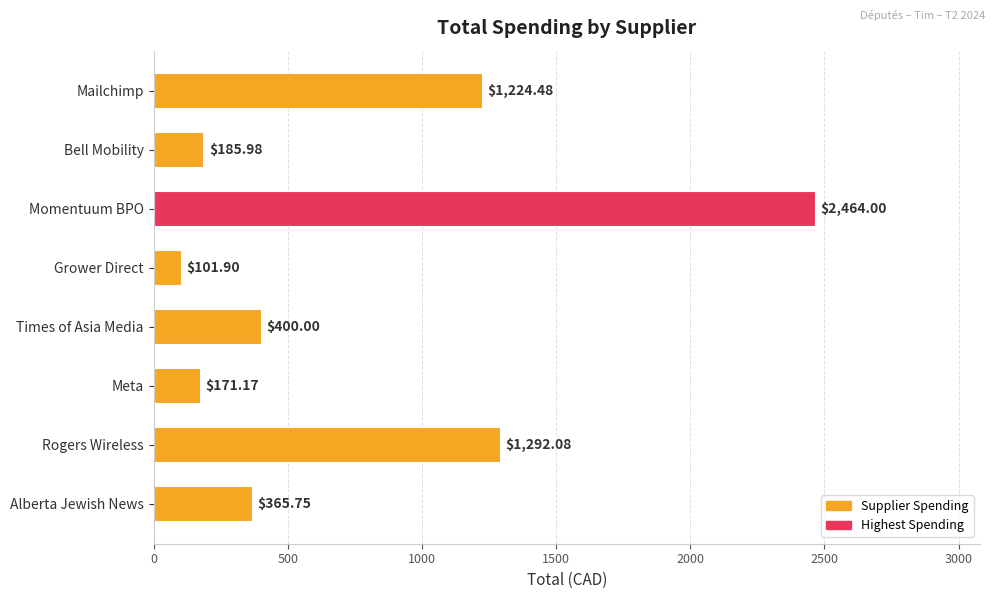

What is the change in value from Meta to Alberta Jewish News?

+194.6